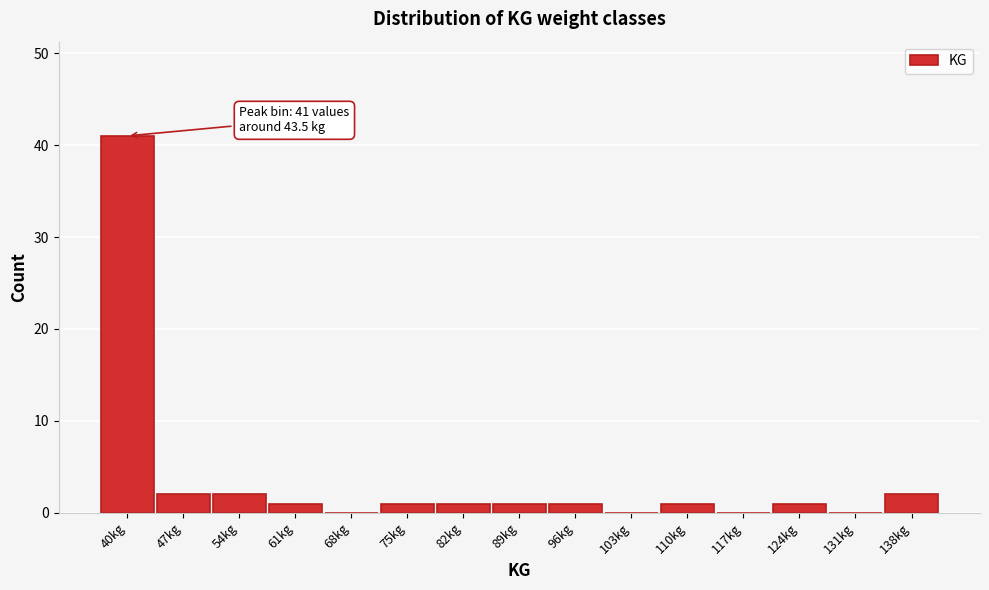

Reading left to right, what are all the values shown in this chart?

40kg=41	47kg=2	54kg=2	61kg=1	68kg=0	75kg=1	82kg=1	89kg=1	96kg=1	103kg=0	110kg=1	117kg=0	124kg=1	131kg=0	138kg=2